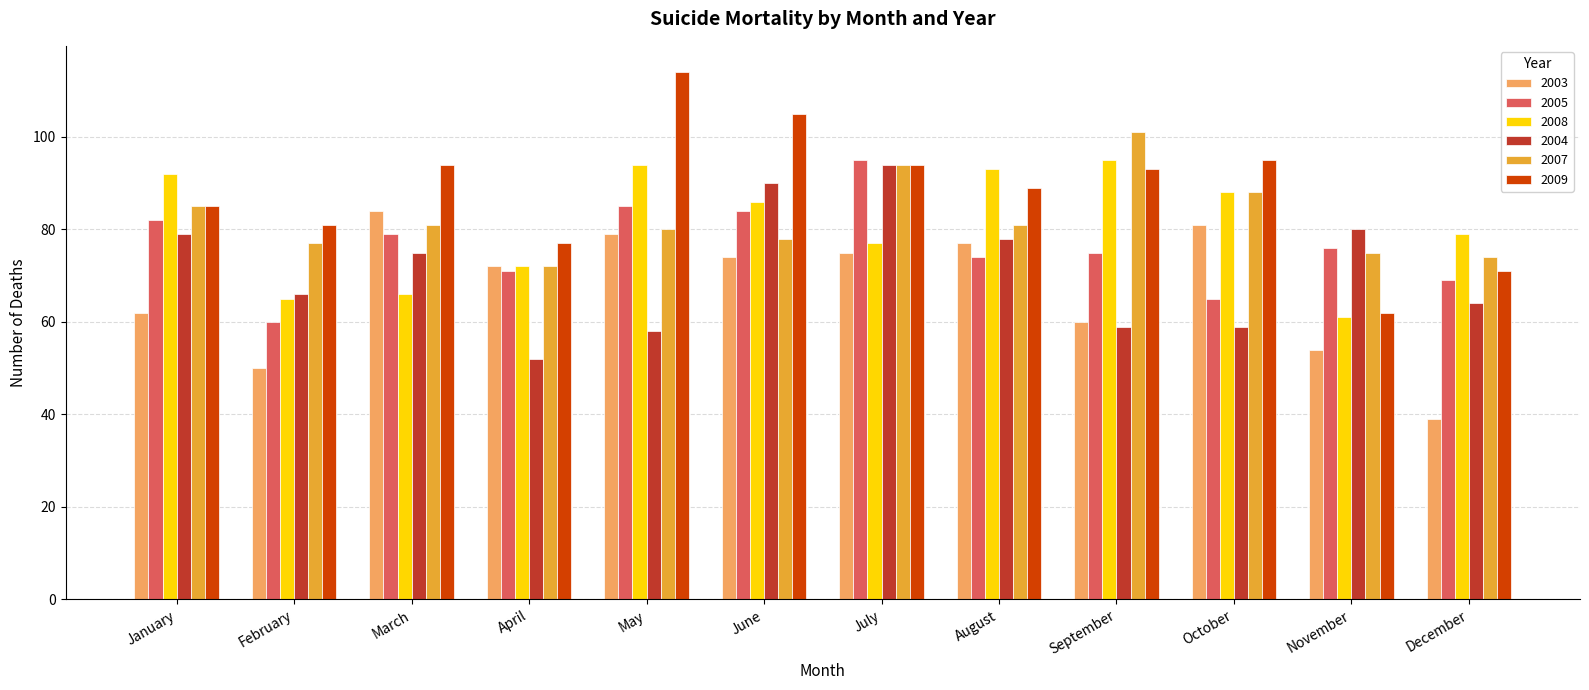

Which series changed the most between June and July?

2007